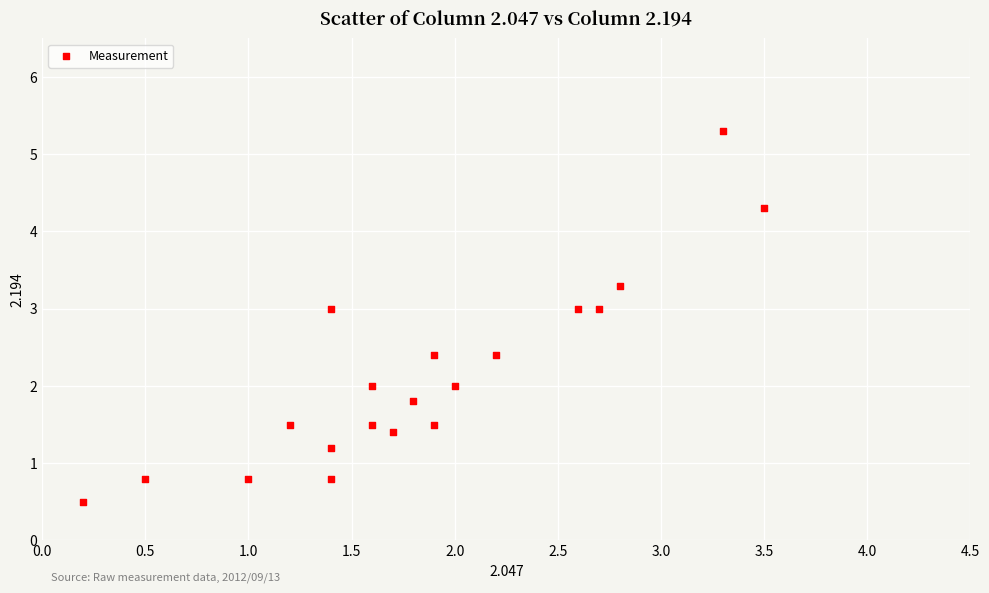

What is the range of Y values (max minus min)?

4.8